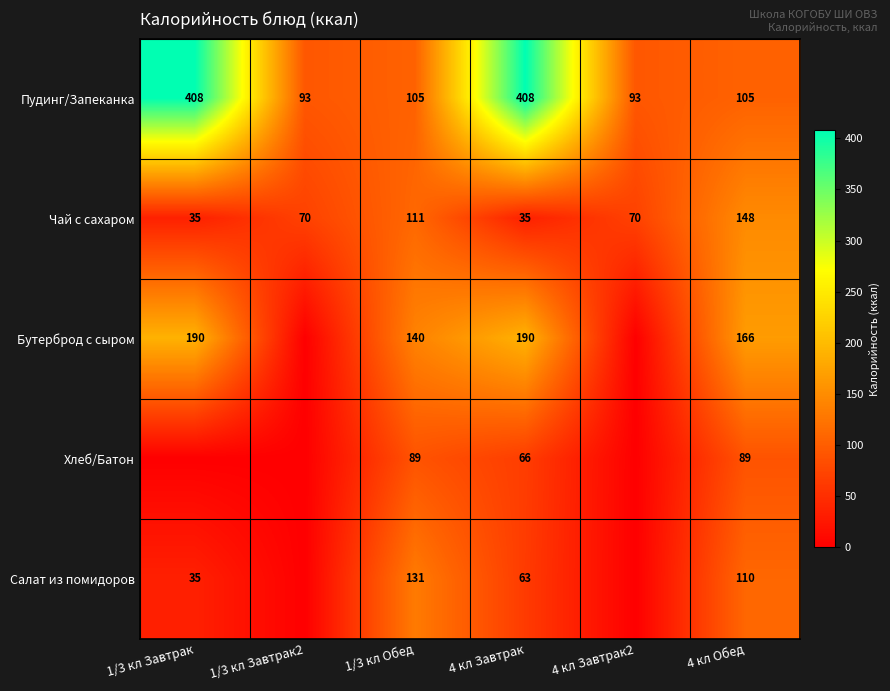

Is it true that Хлеб/Батон equals 66 at 4 кл Завтрак?

True